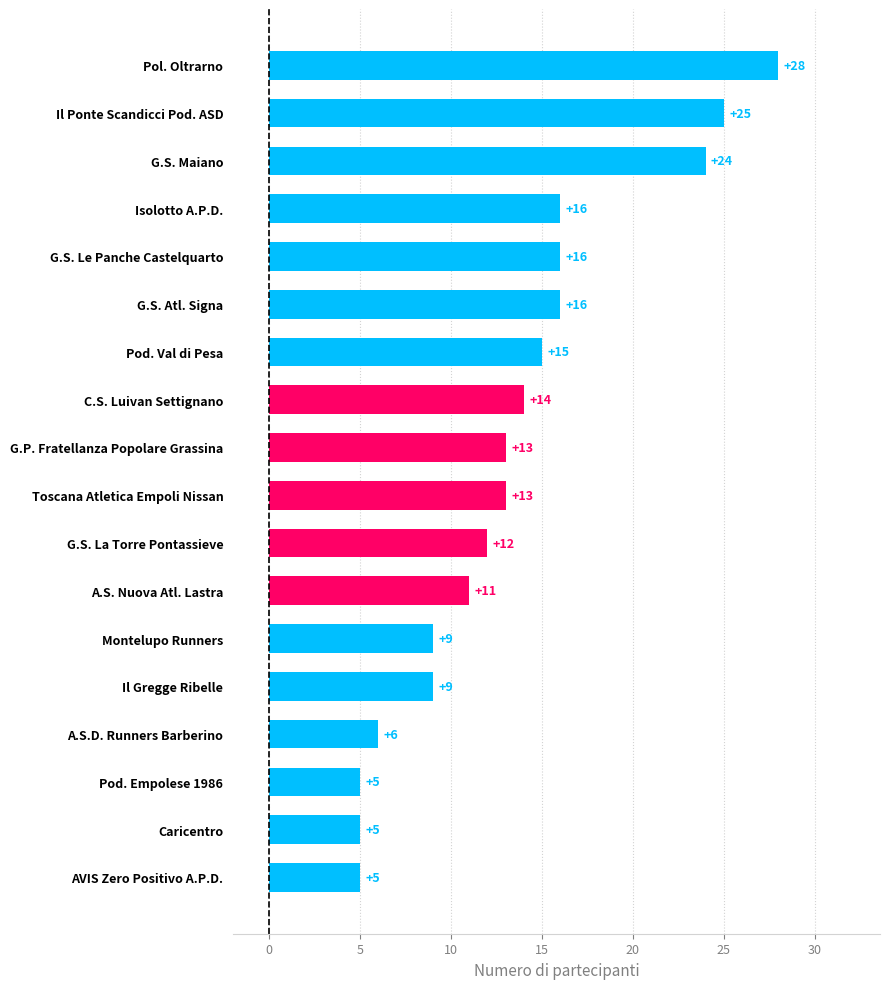

What is the sum of all values?

242